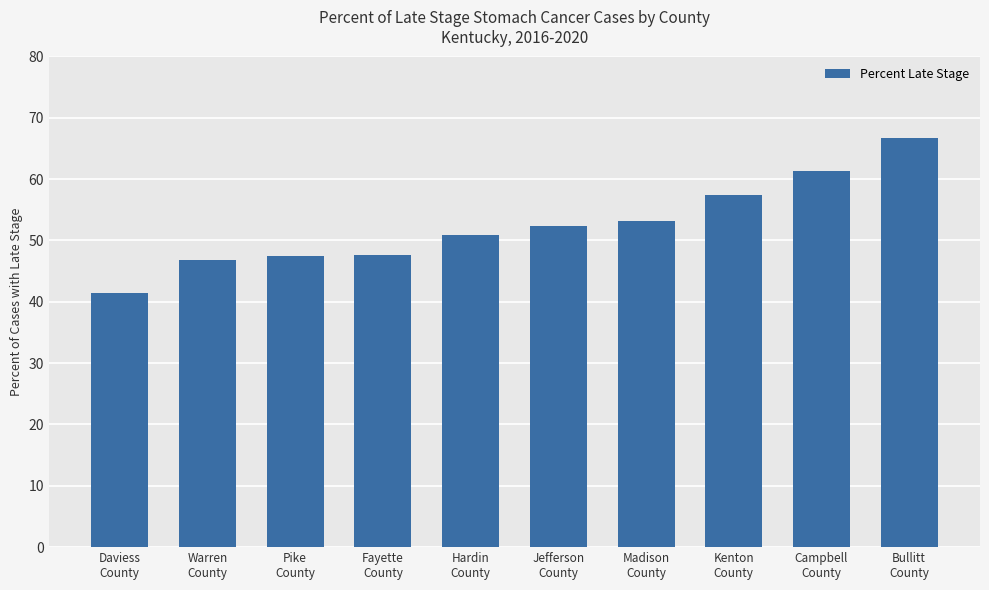

What position from the left is Campbell
County?

9